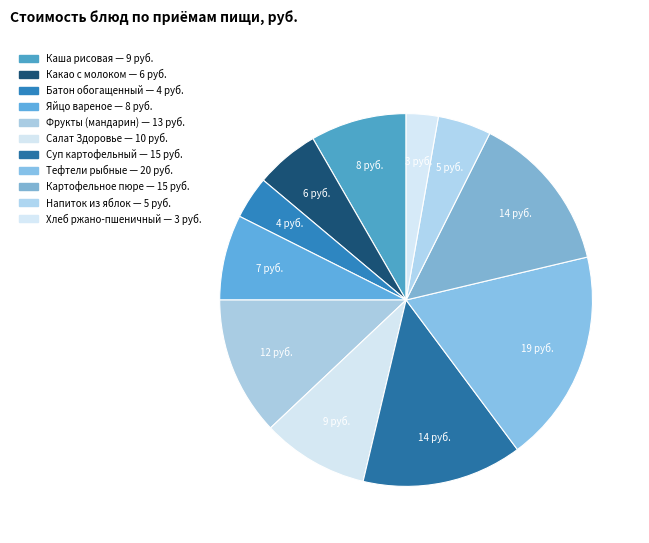

What is the change in value from Фрукты (мандарин) to Тефтели рыбные?

+7